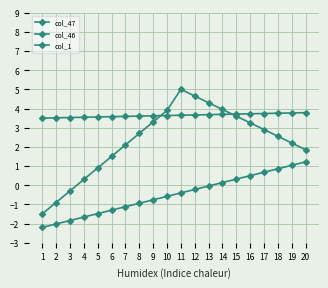

How many categories are shown in the chart?

20